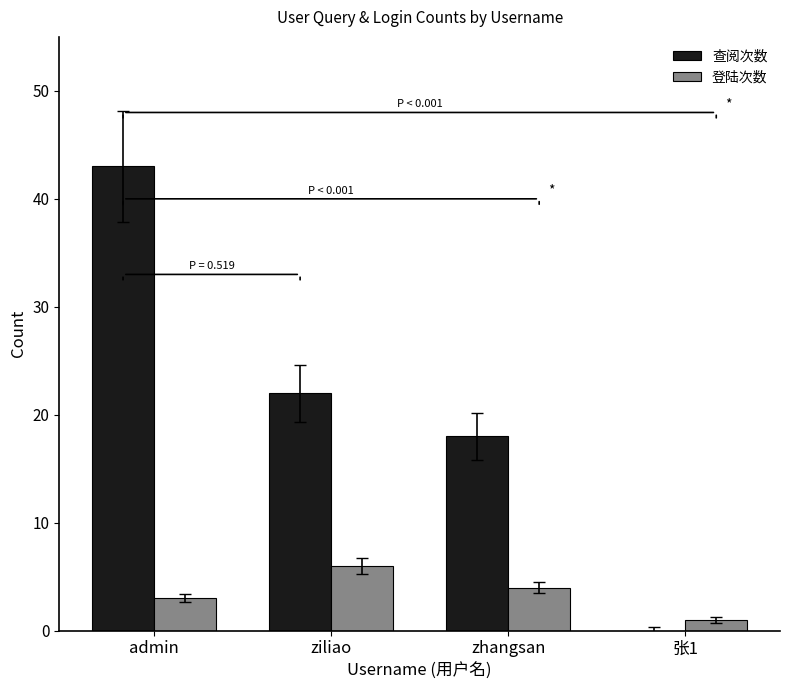

Count the number of categories in the chart.

4